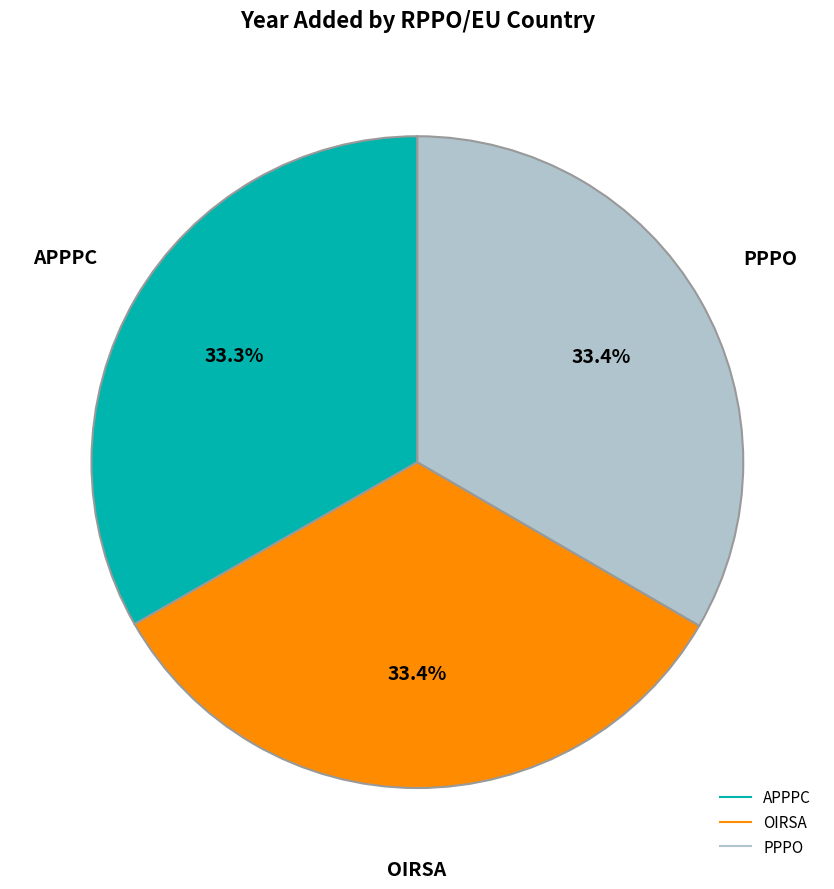

Does PPPO account for over 50% of the chart?

No